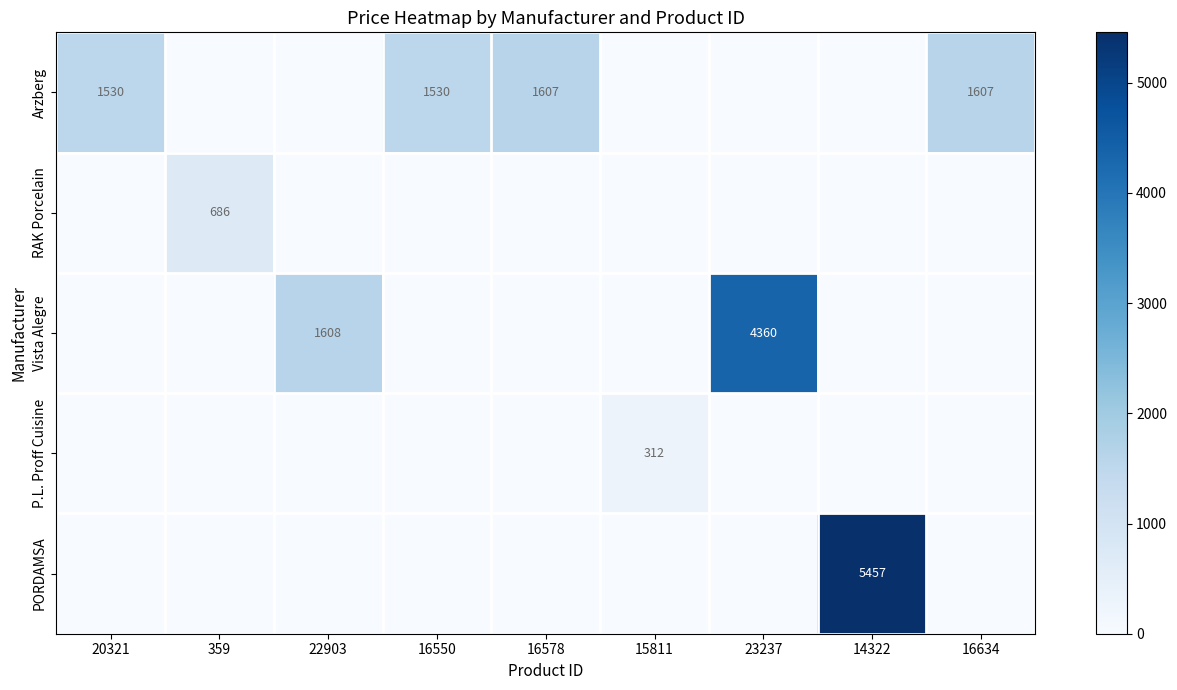

True or false: Arzberg has a value of 313 at 20321.

False